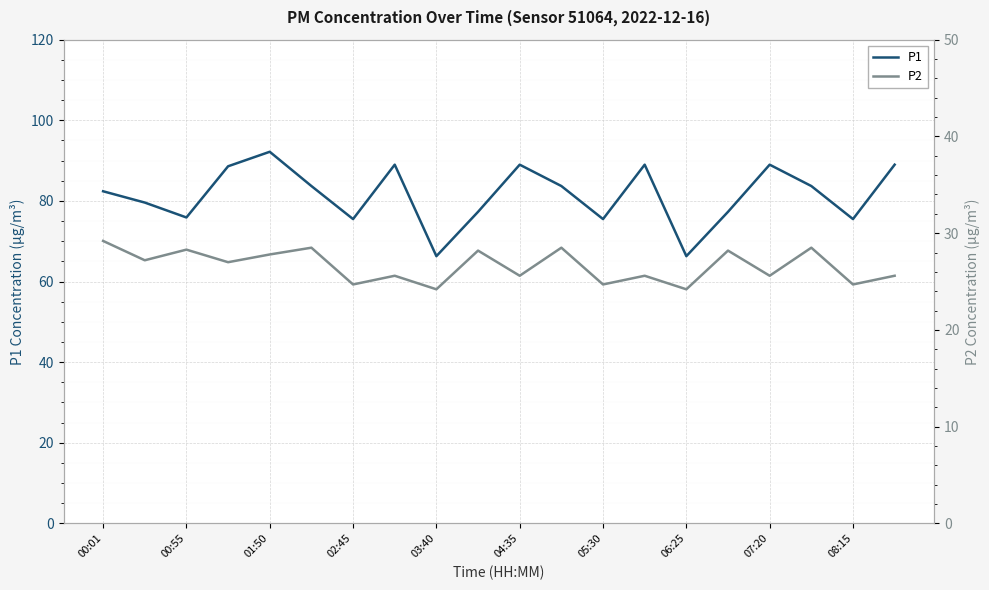

True or false: P1 and P2 cross at least once.

False